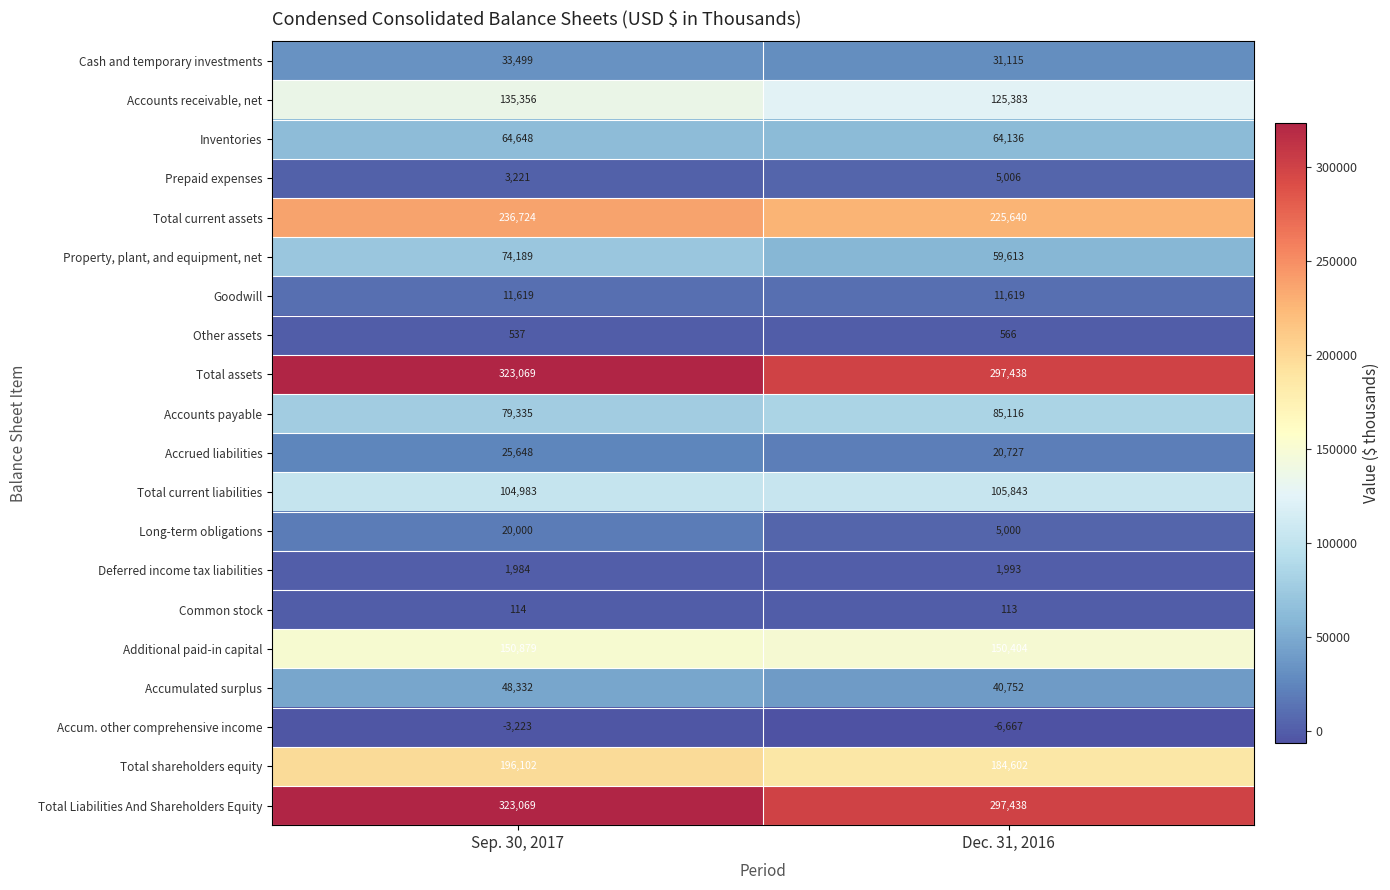

Is the value of Accounts receivable, net at Dec. 31, 2016 greater than the value of Additional paid-in capital at Dec. 31, 2016?

No